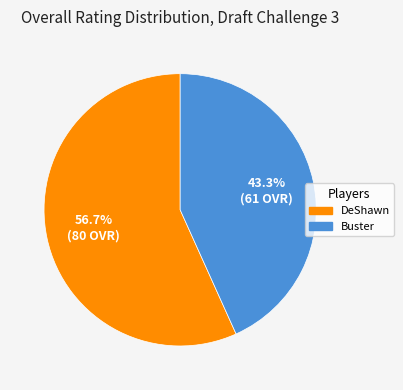

To the nearest percent, what portion does DeShawn represent?

57%